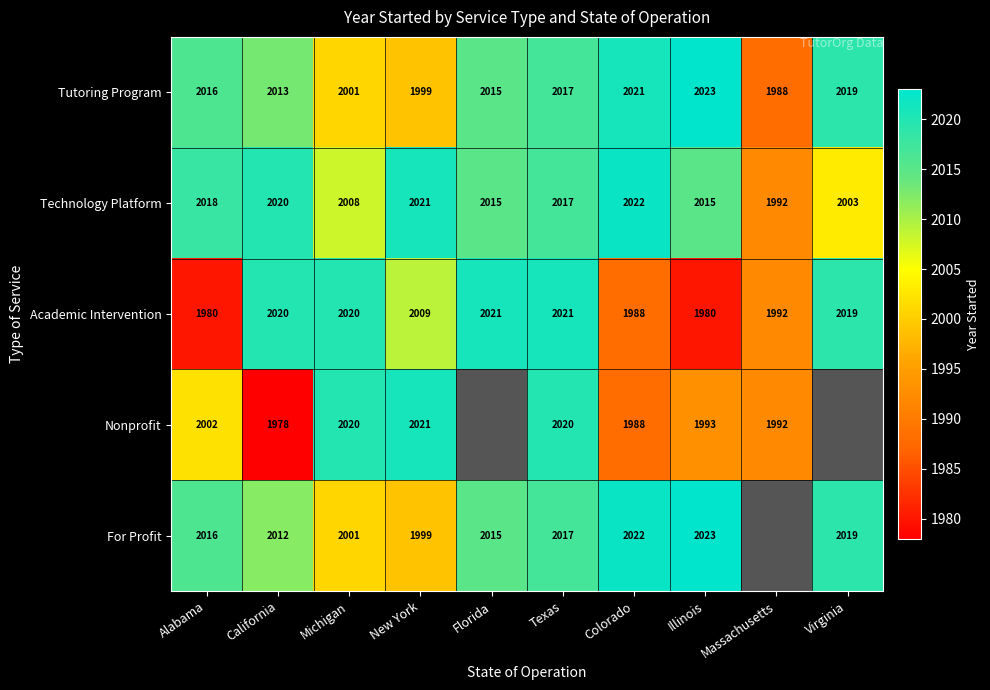

The value of Academic Intervention at Illinois is 3387.9. True or false?

False